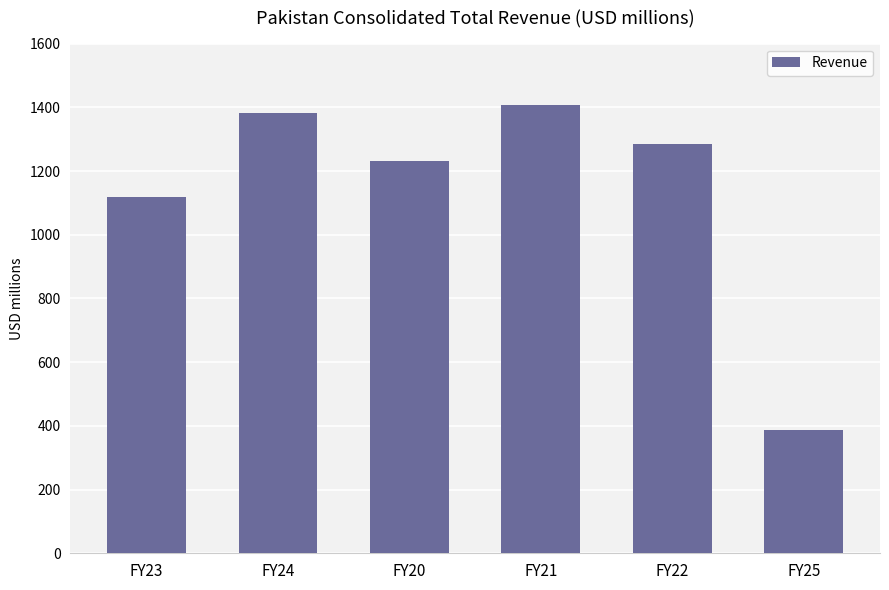

Reading left to right, what are all the values shown in this chart?

FY23=1119.3	FY24=1382.1	FY20=1232.8	FY21=1407.7	FY22=1285.2	FY25=386.3